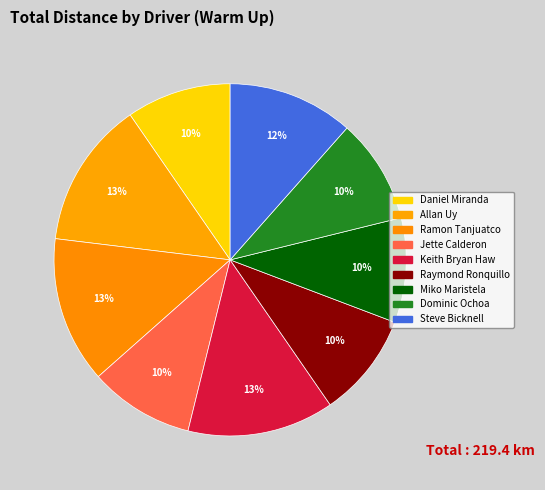

Approximately how many times larger is the value at Dominic Ochoa compared to Miko Maristela?

1.0